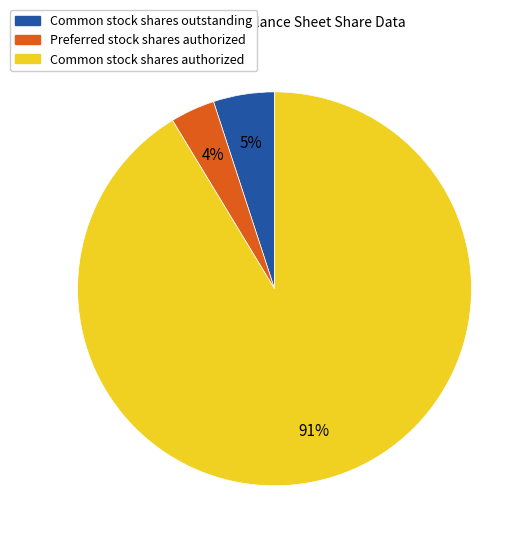

How many slices are in this pie chart?

3